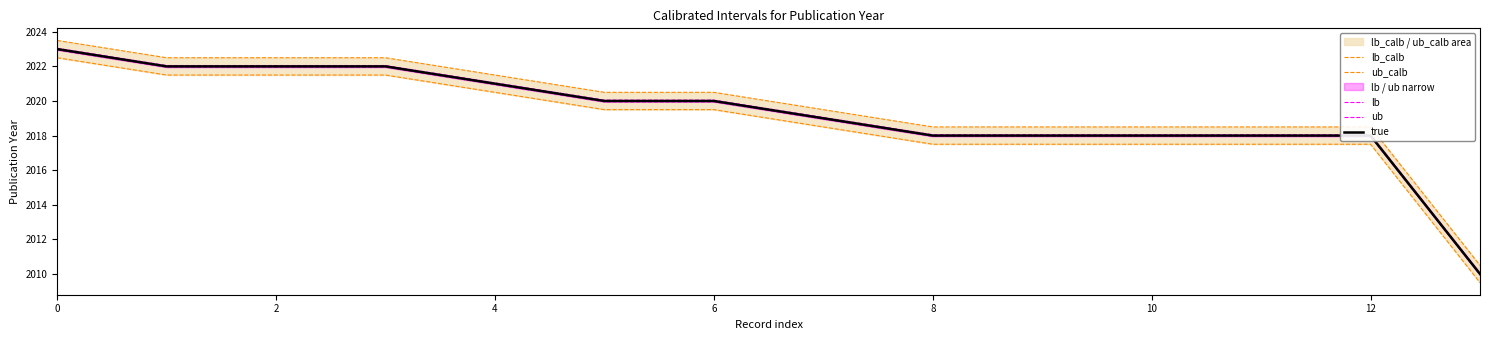

True or false: true has a value of 2022 at 2.

True